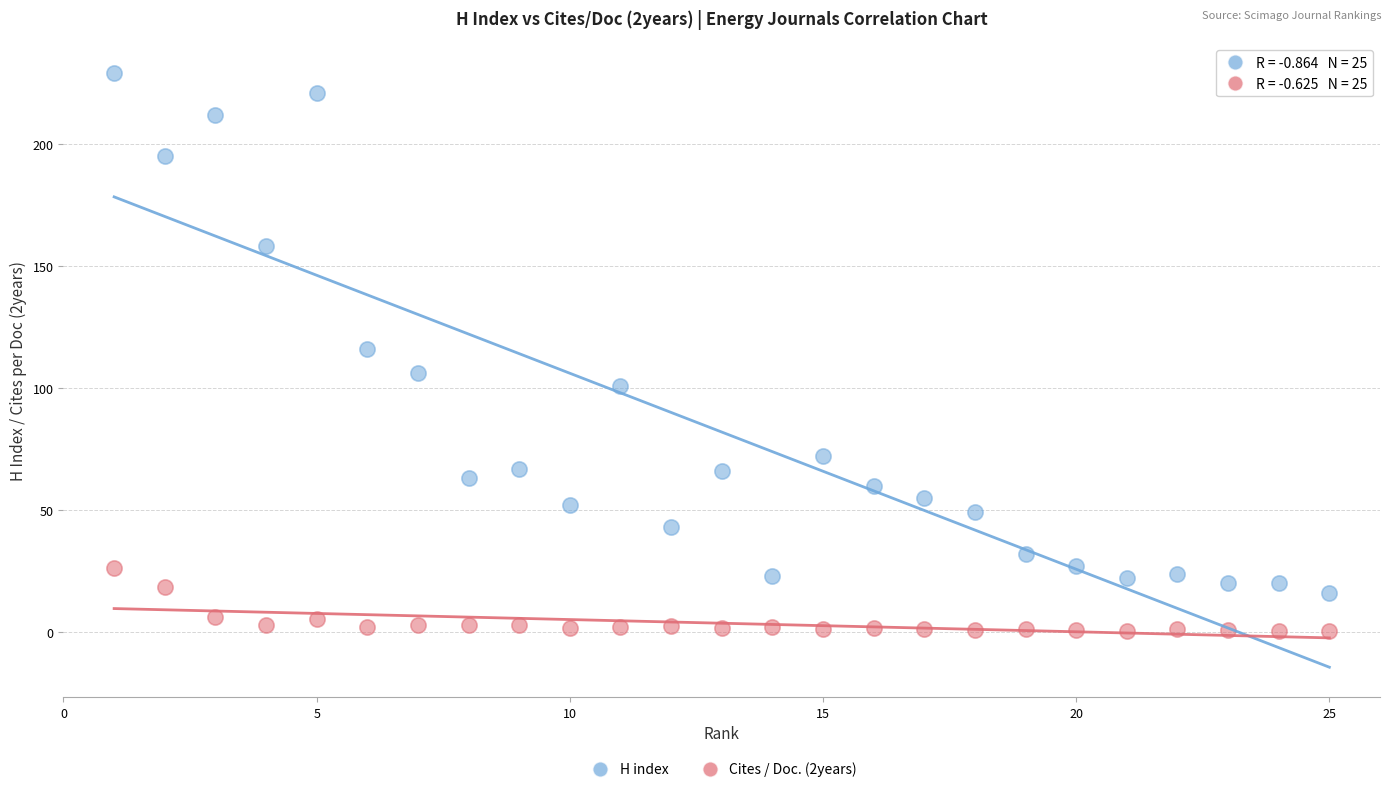

What are all the series names shown in the legend?

H index, Cites / Doc. (2years)